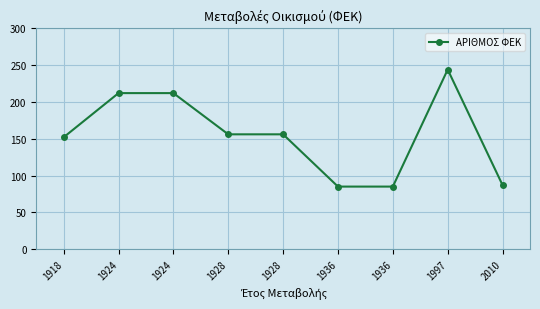

Does the chart display data point markers on the line(s)?

Yes